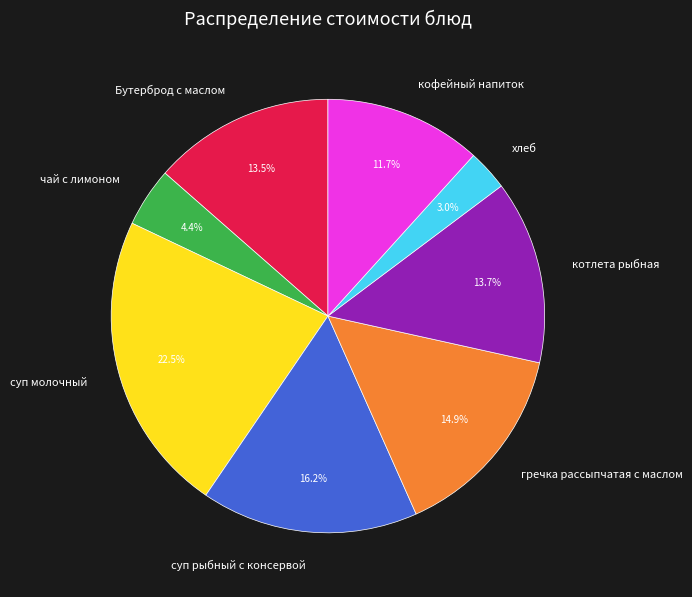

Do гречка рассыпчатая с маслом and суп молочный together represent more than half of the pie?

No